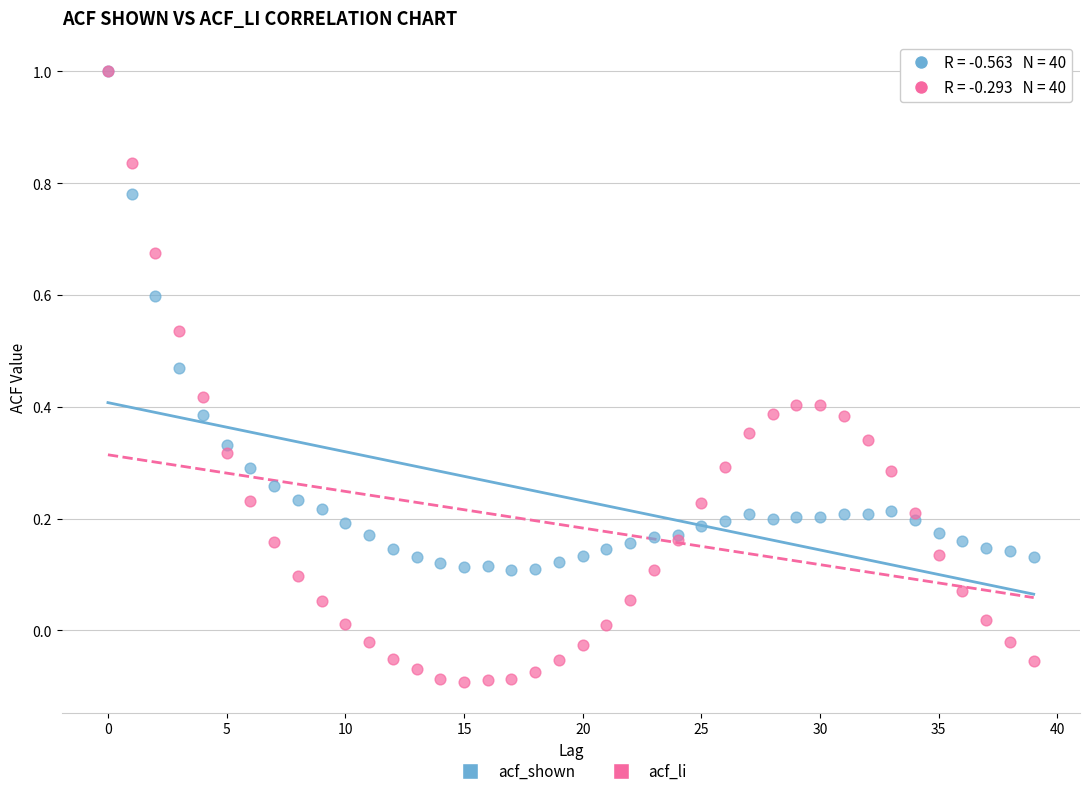

Which series reaches the minimum Y coordinate?

acf_li